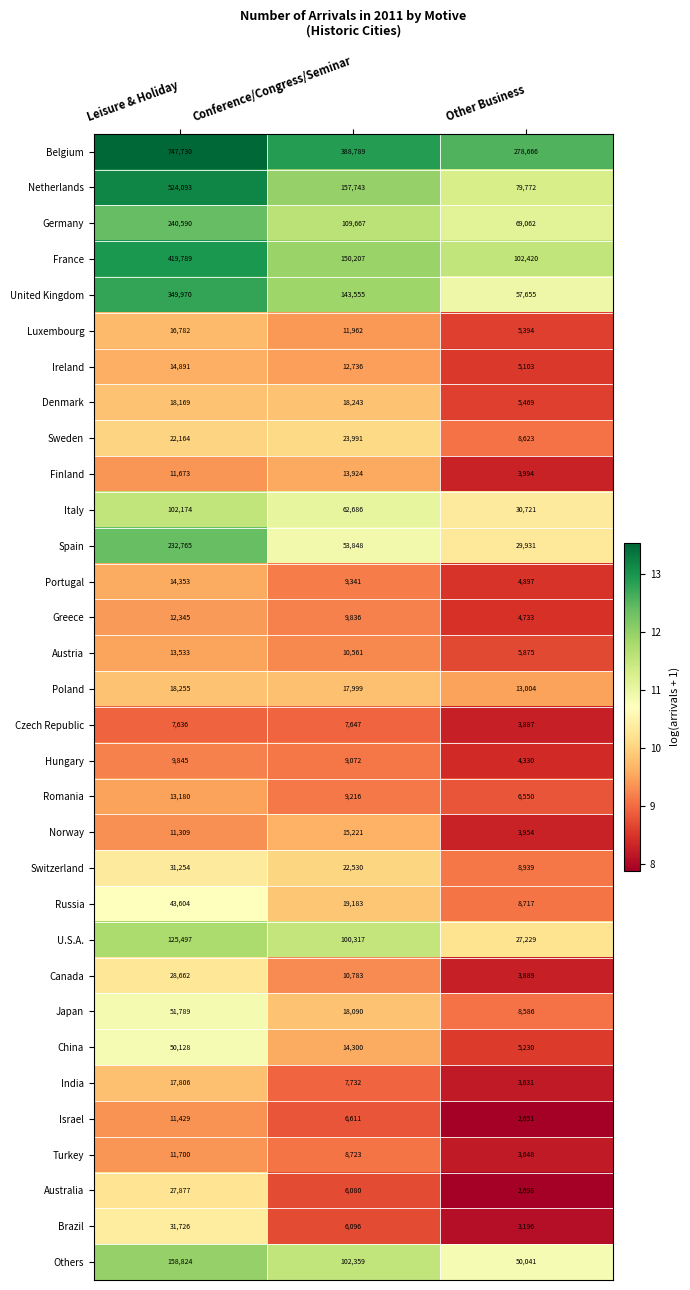

Which category has the highest value in the Sweden series?

Conference/Congress/Seminar